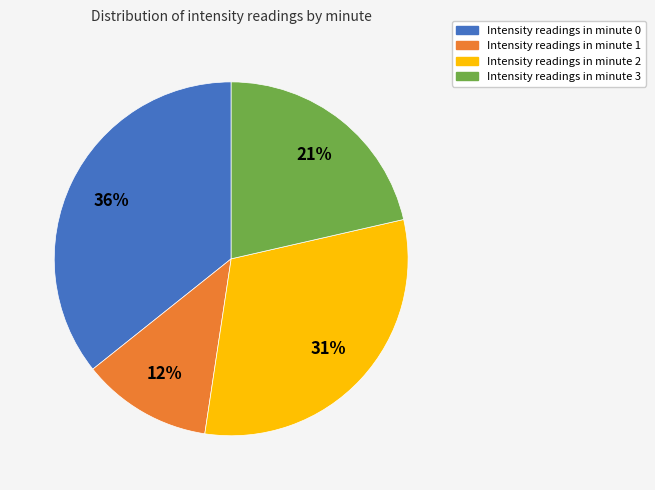

Which slice is the smallest?

Intensity readings in minute 1